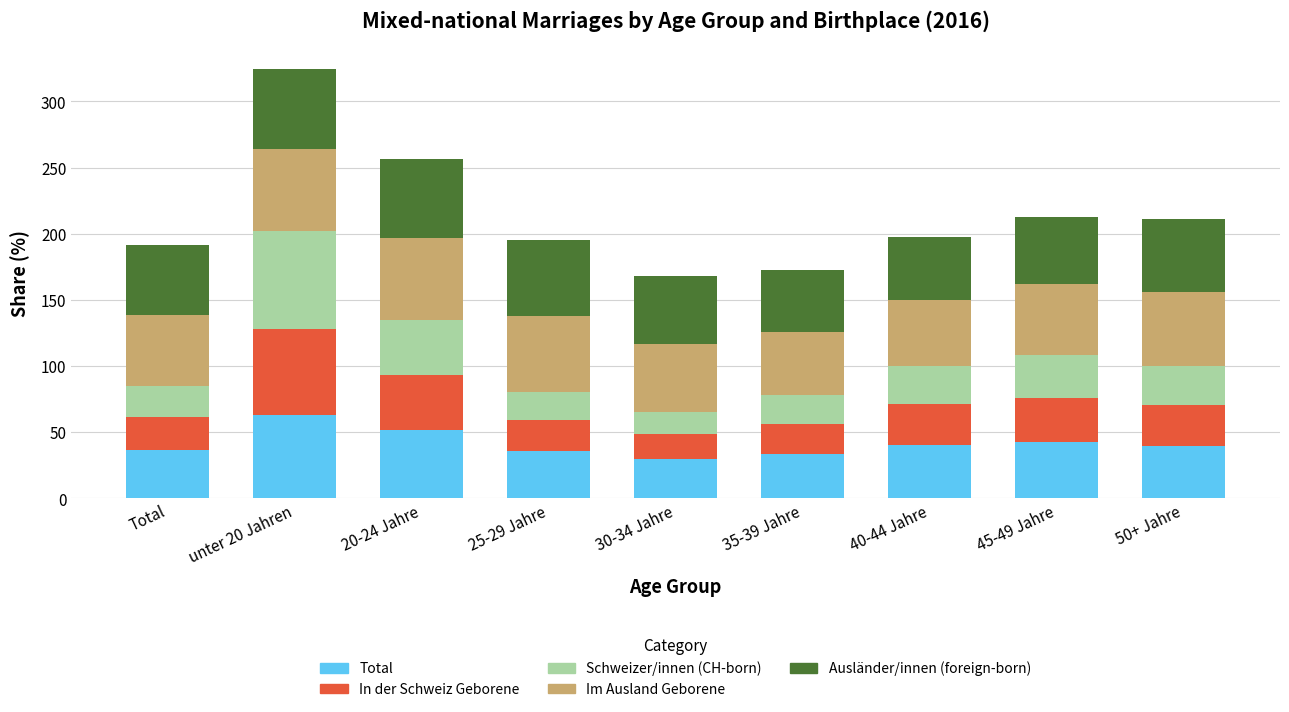

How many bars are there in total?

9